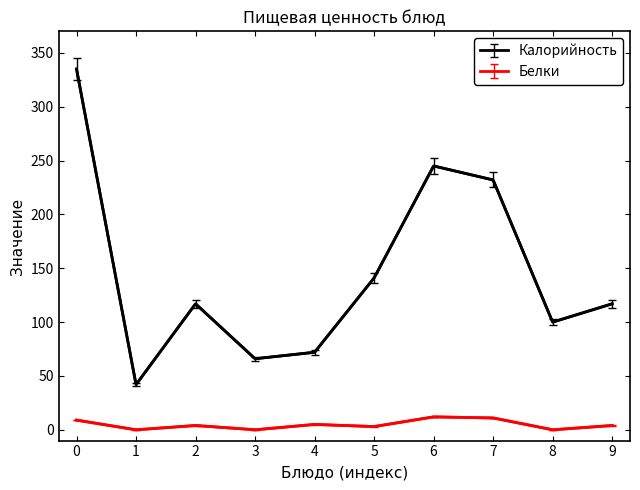

Which series has the largest total across all categories?

Калорийность